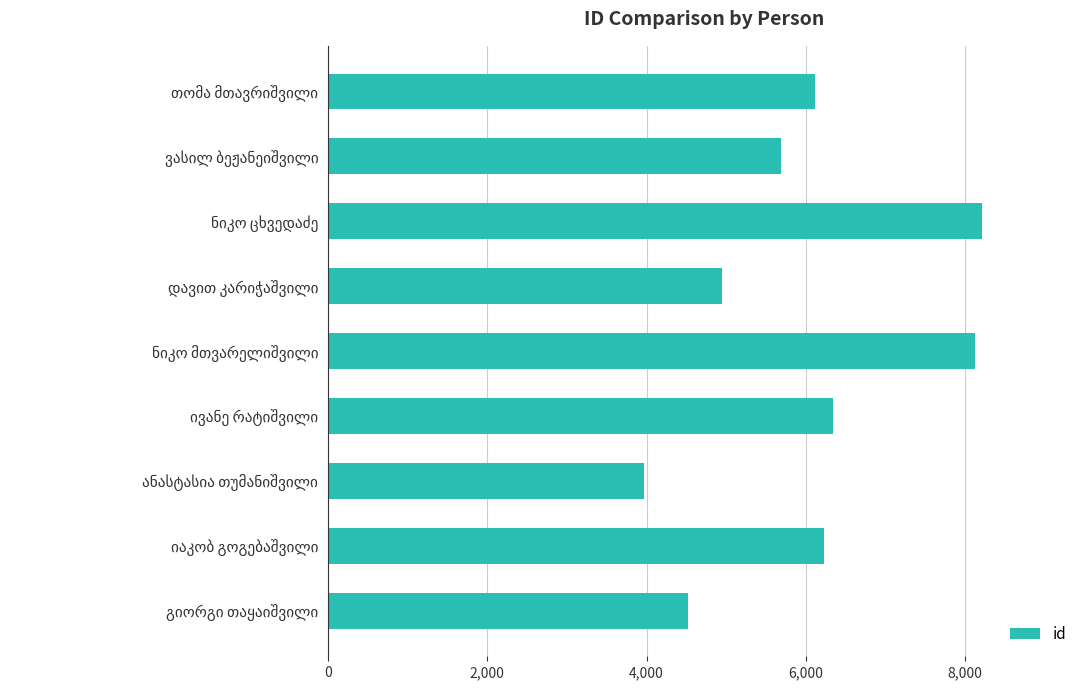

Count the number of data series in this chart.

1